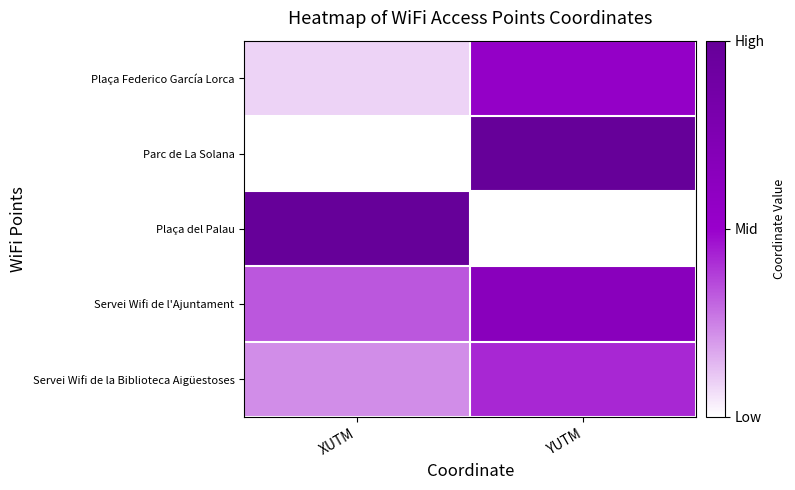

Rank the series at YUTM from highest to lowest value.

Parc de La Solana, Servei Wifi de l'Ajuntament, Plaça Federico García Lorca, Servei Wifi de la Biblioteca Aigüestoses, Plaça del Palau